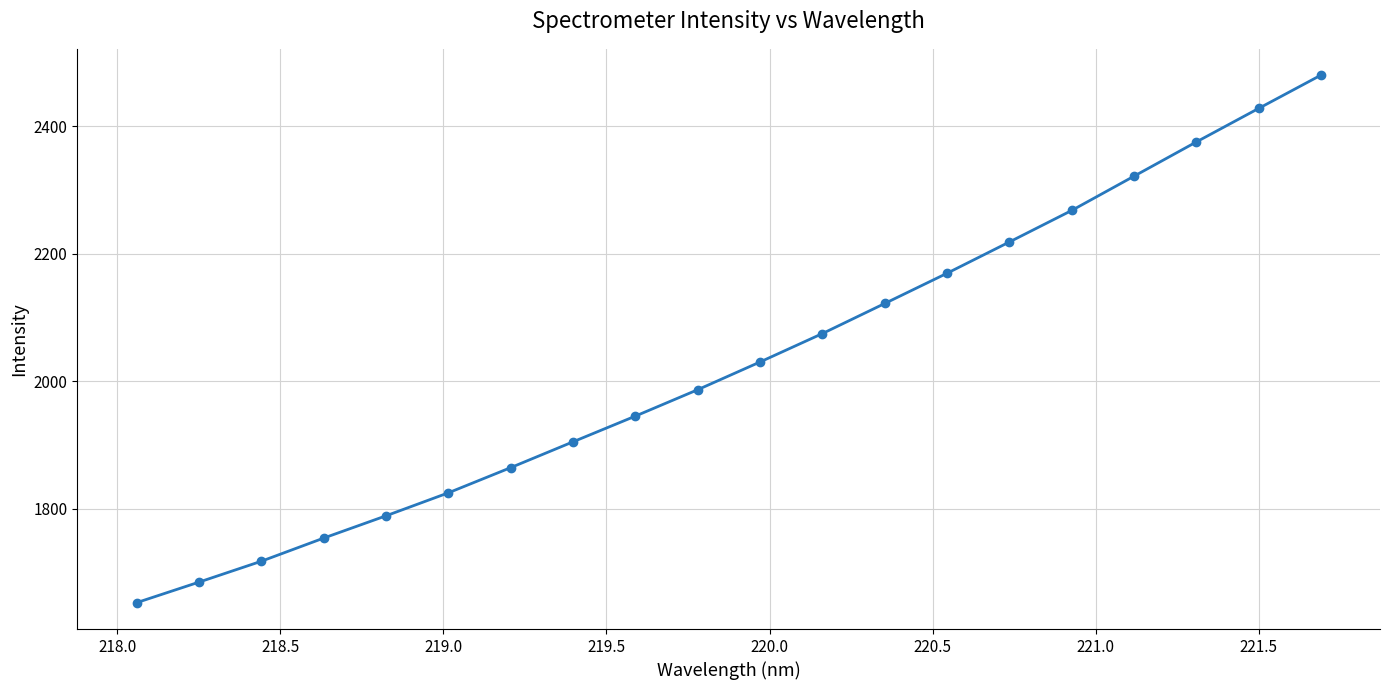

What is the greatest value displayed?

2480.5